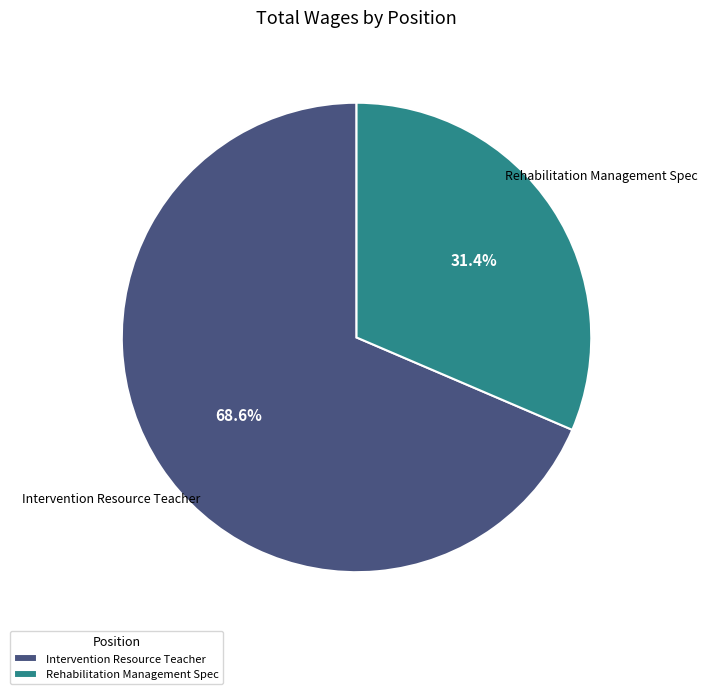

Which slice is the largest?

Intervention Resource Teacher